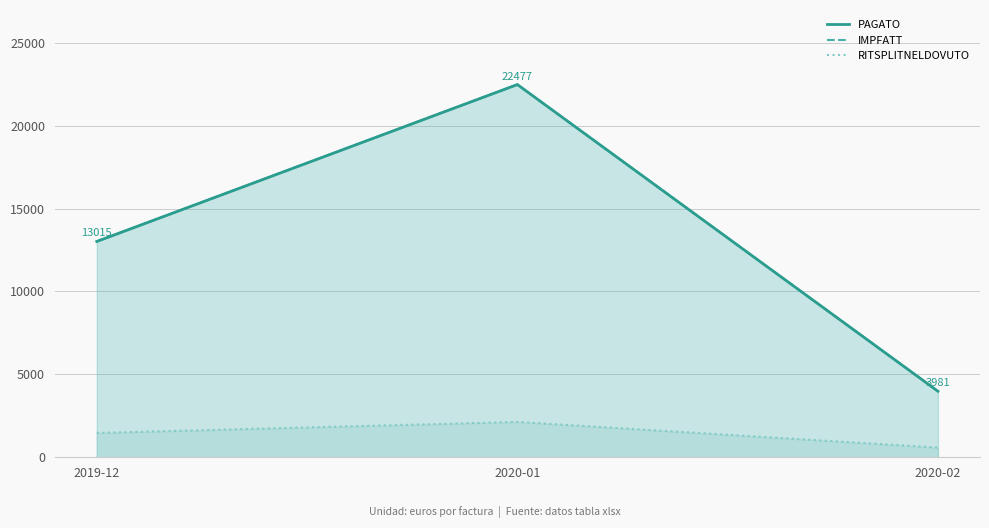

What is the difference between the highest and lowest values at 2020-01?

20345.5